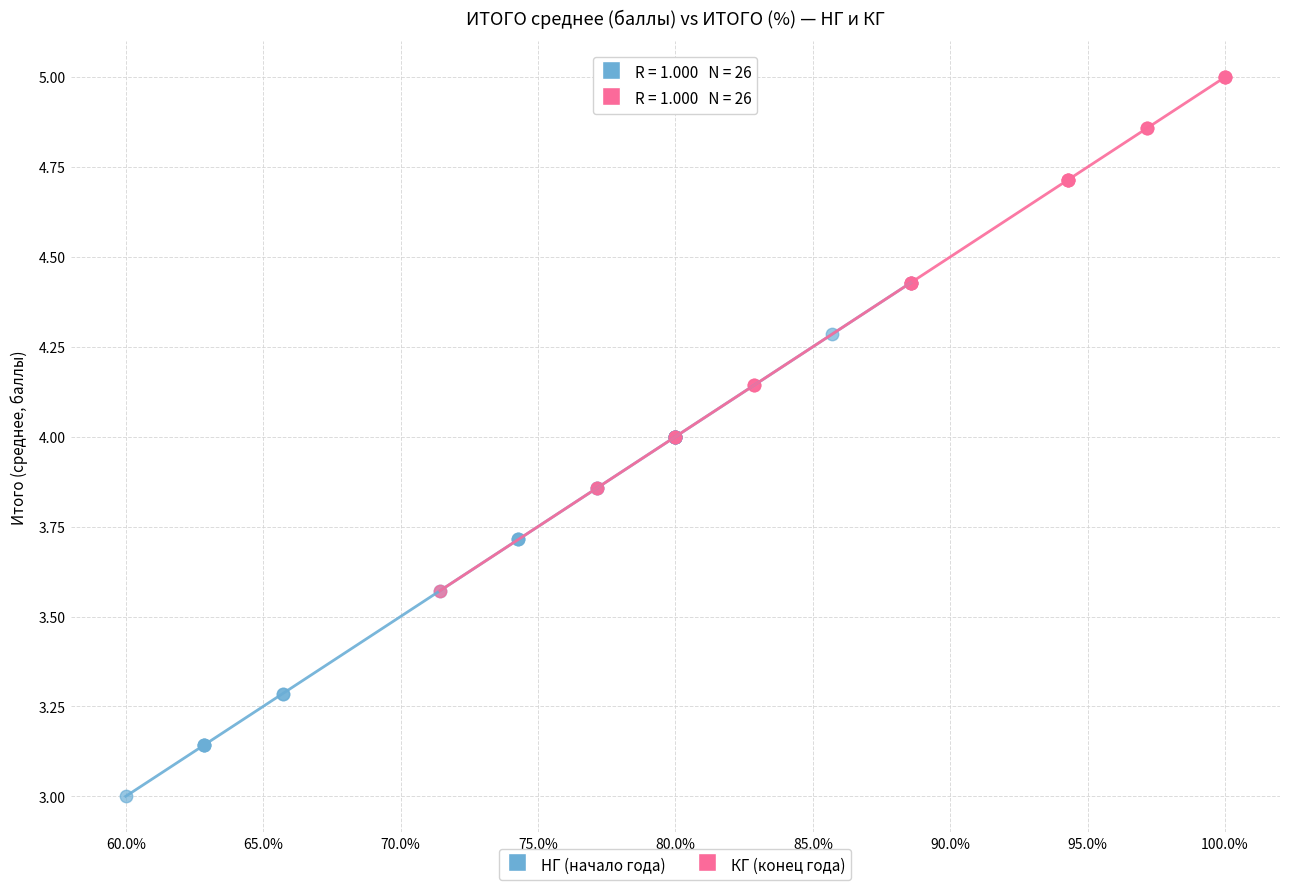

Which series reaches the maximum Y coordinate?

КГ (конец года)